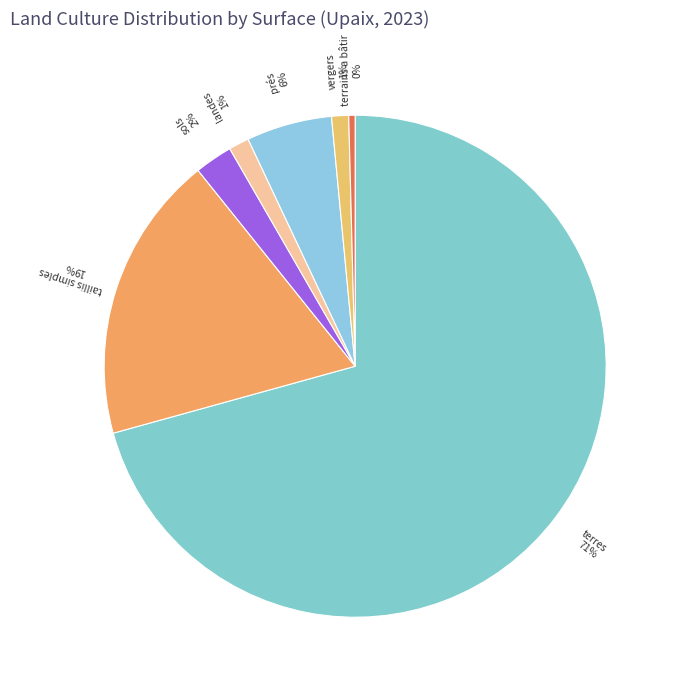

Which slice is the smallest?

terrains a bâtir